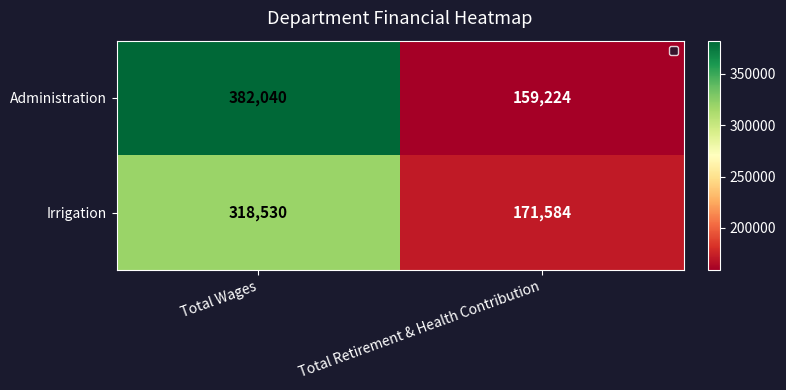

Reading right to left, what are all the values shown in this chart?

Administration: 159224	382040
Irrigation: 171584	318530